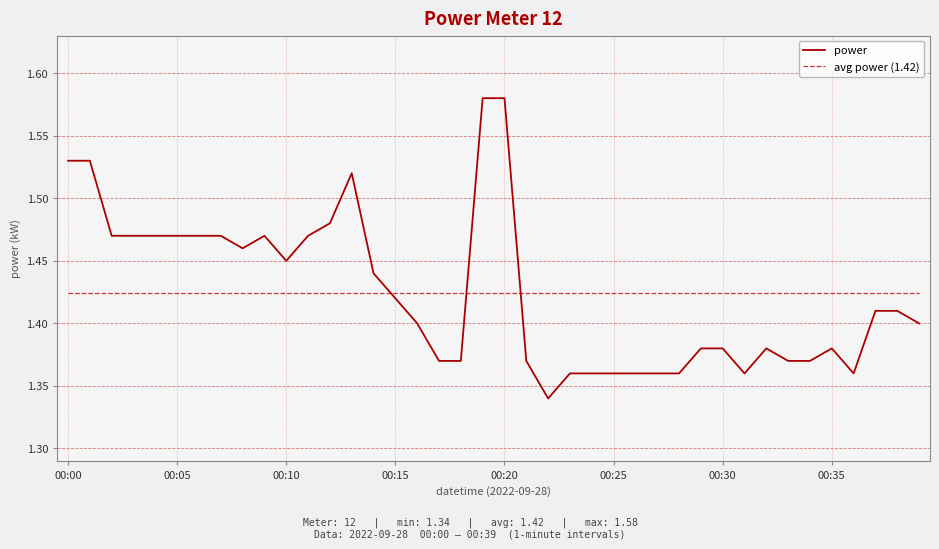

Rank the series by their maximum value, from highest to lowest.

power, avg power (1.42)